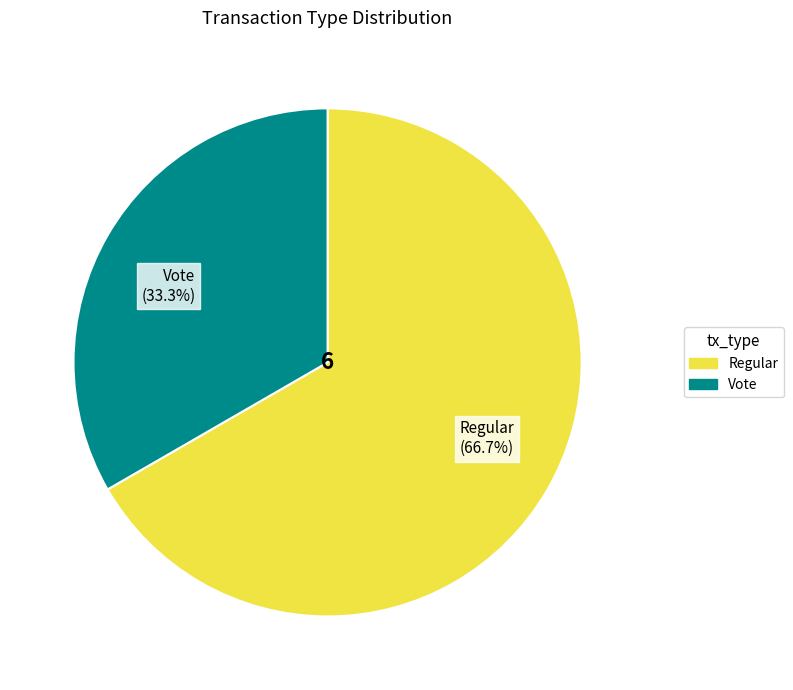

Rank the categories by value from highest to lowest.

Regular, Vote